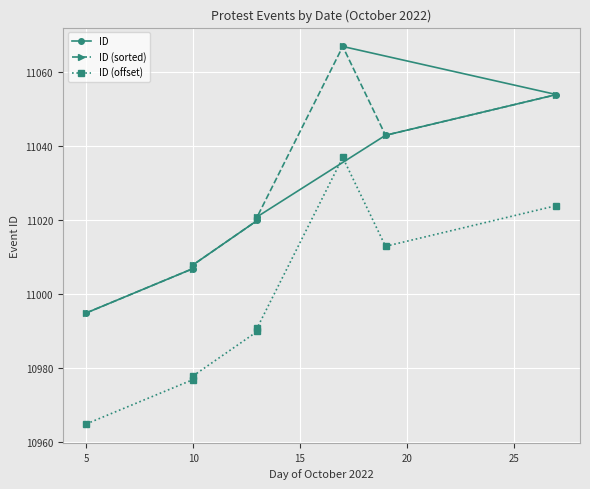

What are all the series names shown in the legend?

ID, ID (sorted), ID (offset)